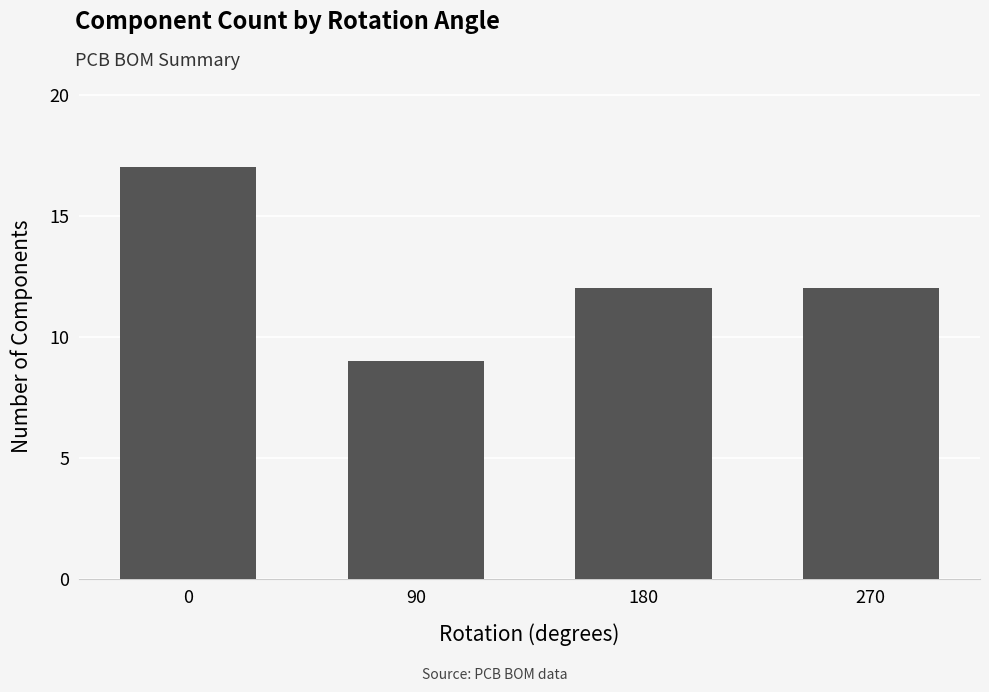

Between 90 and 180, which is larger?

180